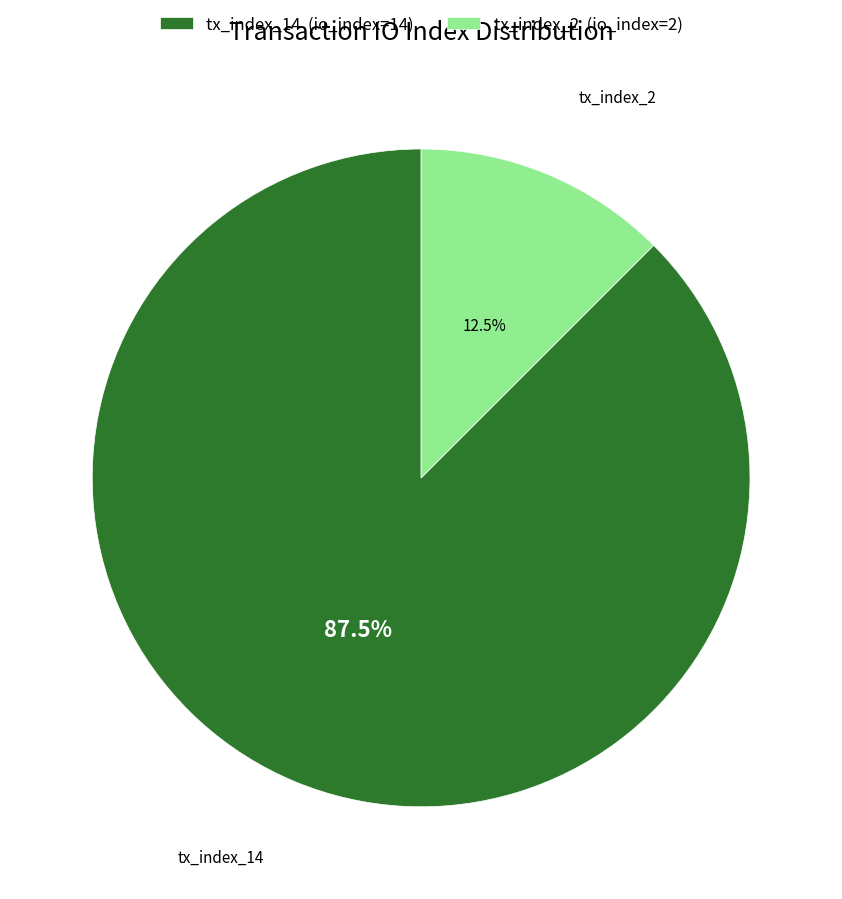

What is the smallest slice in the pie chart?

tx_index_2